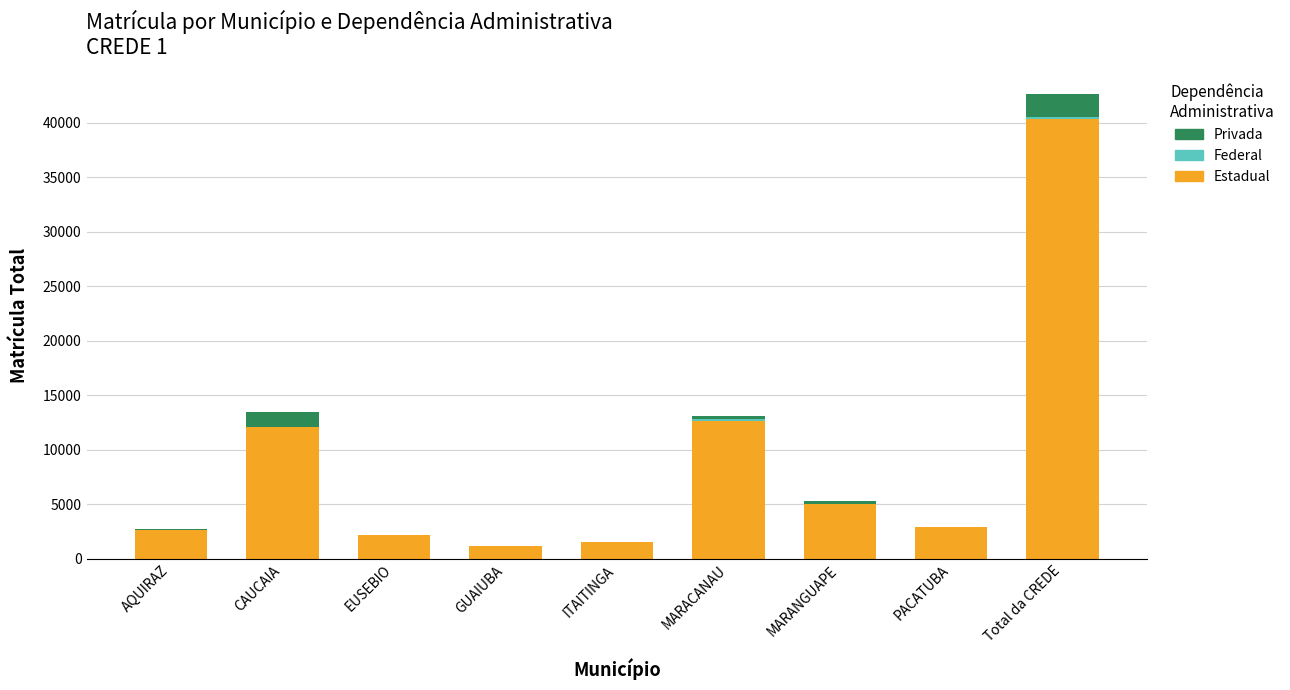

At which category is the sum across all series the highest?

Total da CREDE